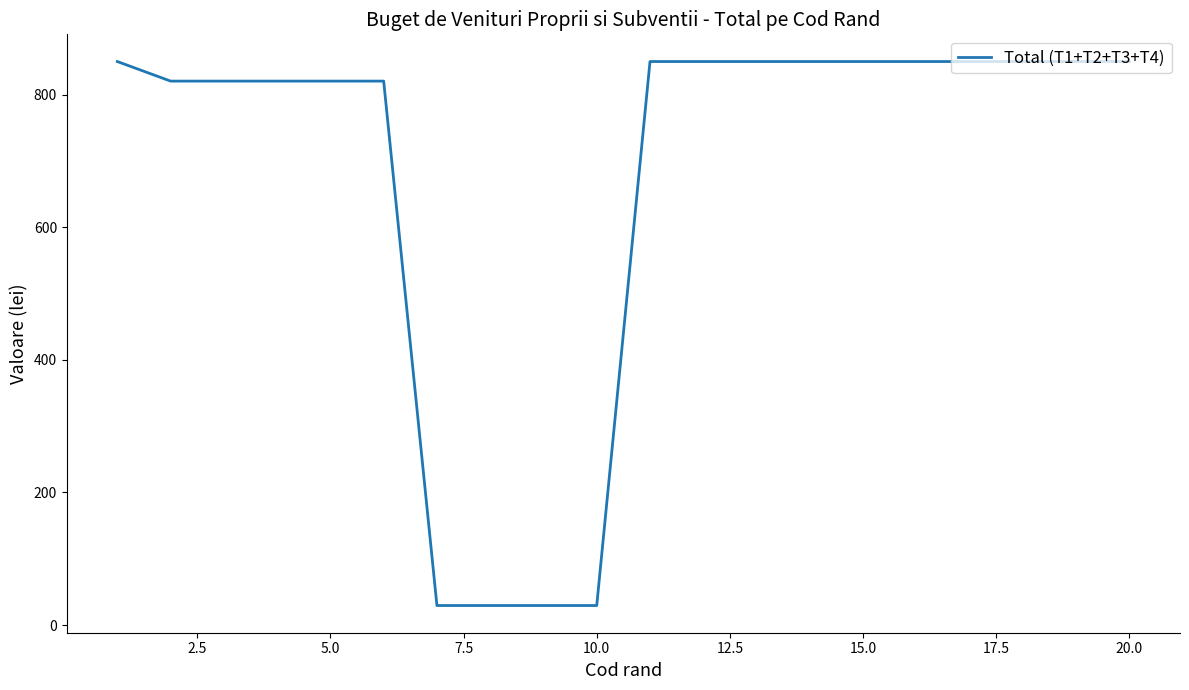

How many lines are shown in the chart?

1